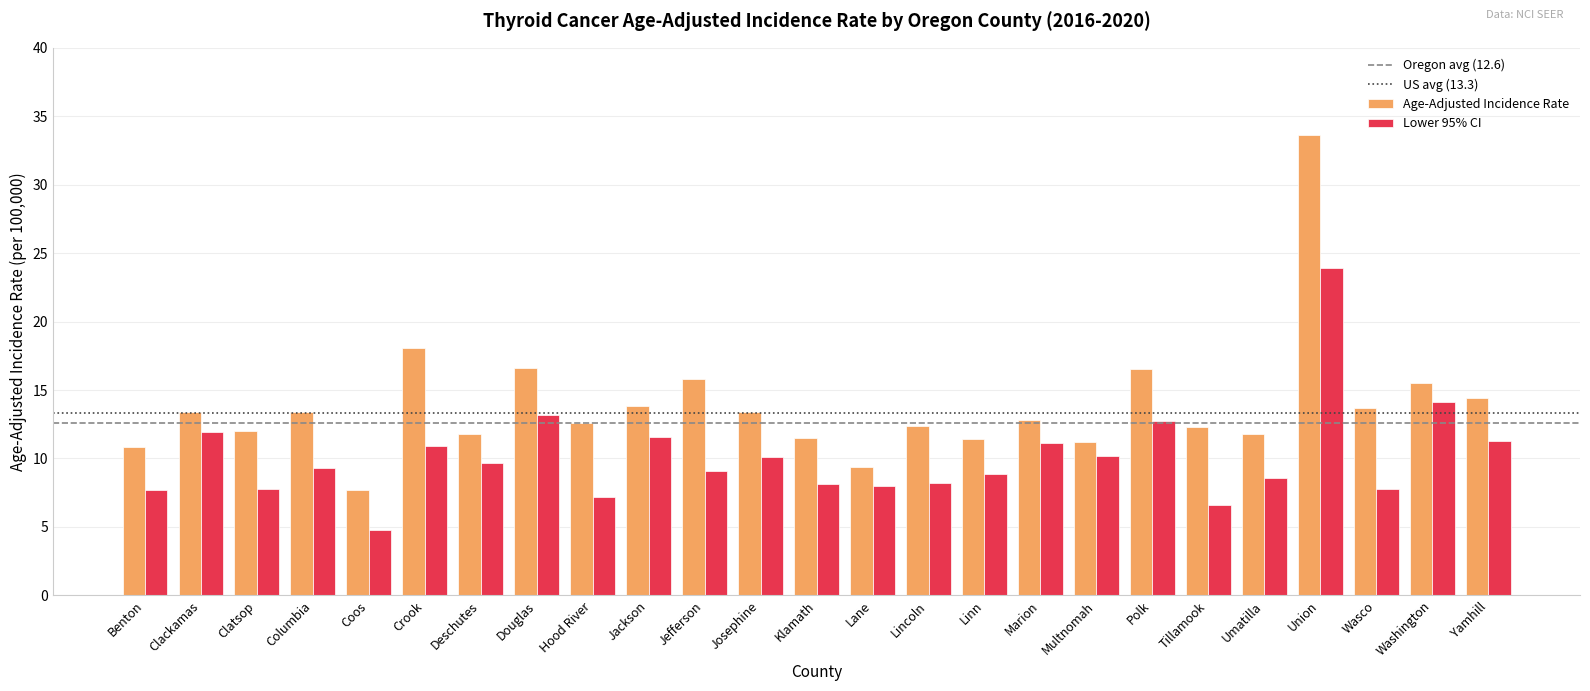

Which label corresponds to the smallest value in the chart?

Coos